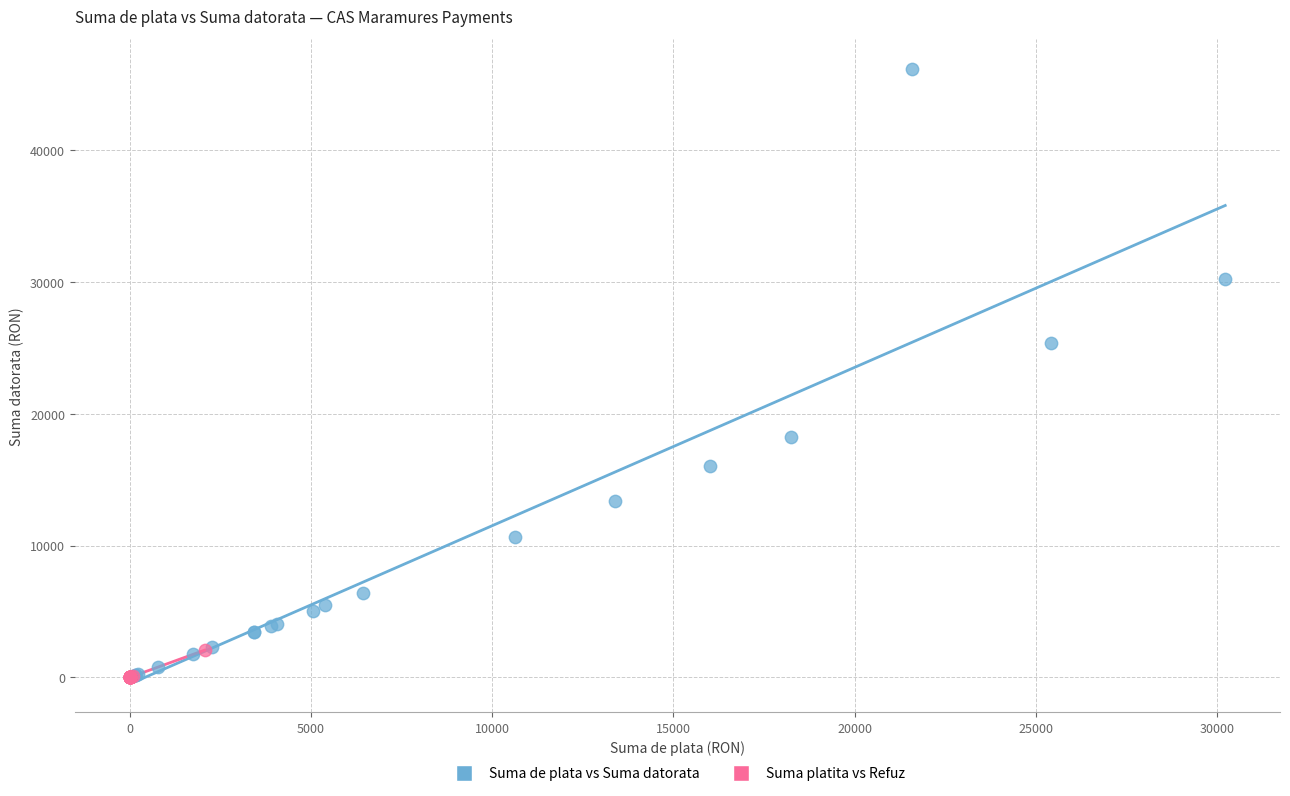

Which series contains the highest Y value?

Suma de plata vs Suma datorata